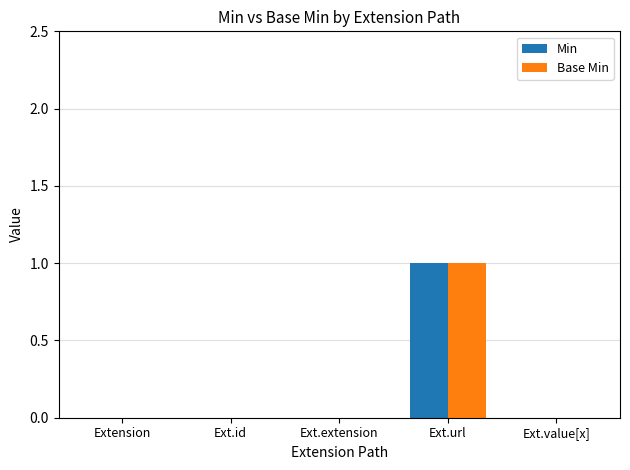

Is the value of Min at Ext.value[x] greater than the value of Base Min at Ext.url?

No